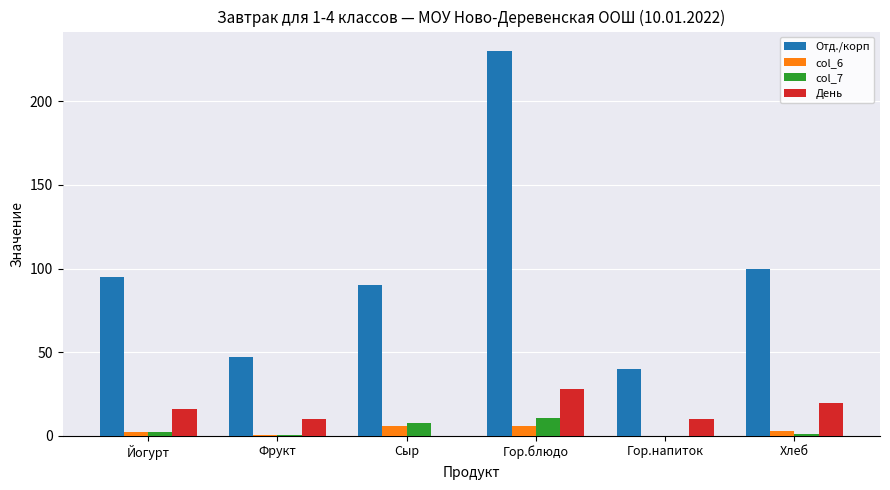

Which series changed the most between Фрукт and Гор.напиток?

Отд./корп